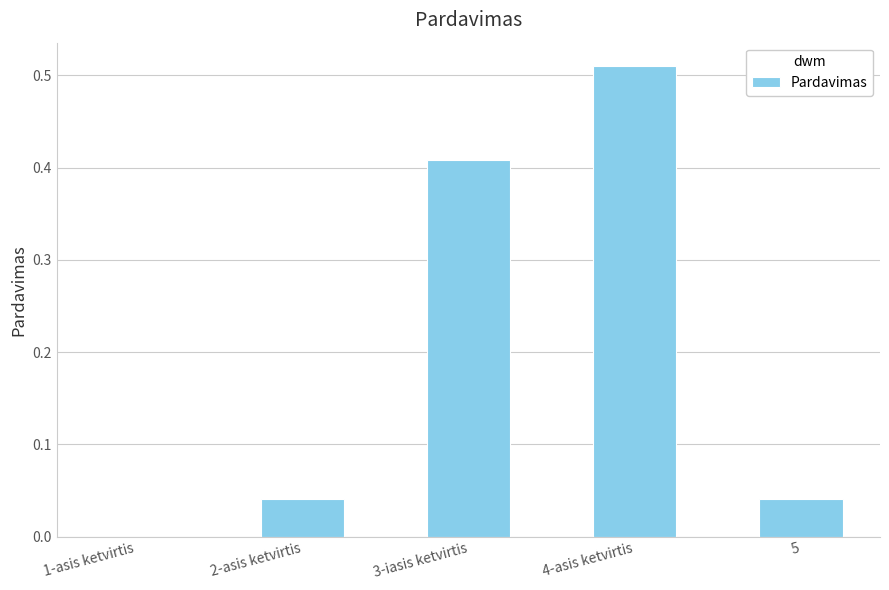

Which category has the highest value across all series?

4-asis ketvirtis